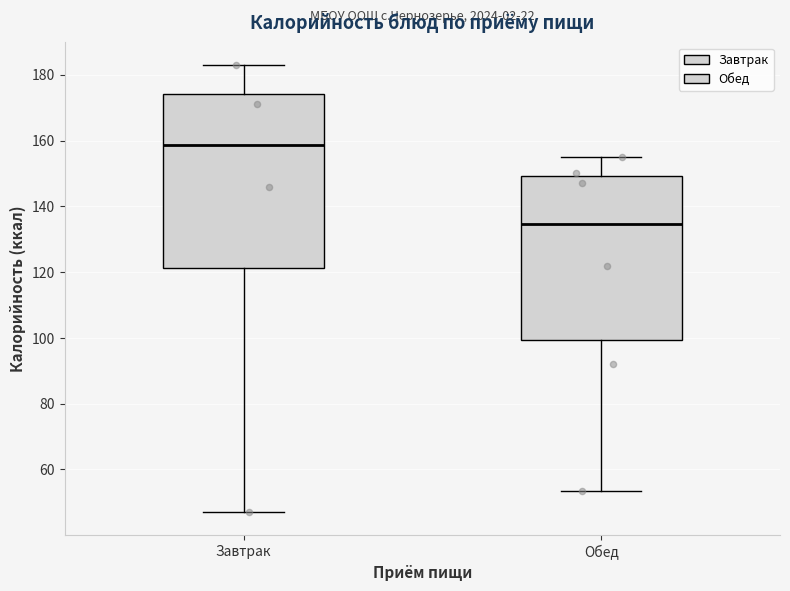

Reading left to right, transcribe this box plot: for each box, give where its median line is, the range the box spans, and where its two whiskers end, as read against the y-axis. The values are not printed on the chart, so give them approximately, as read against the axis.

Завтрак: median 158, box 122 to 174, whiskers 48 to 184
Обед: median 134, box 100 to 150, whiskers 54 to 156